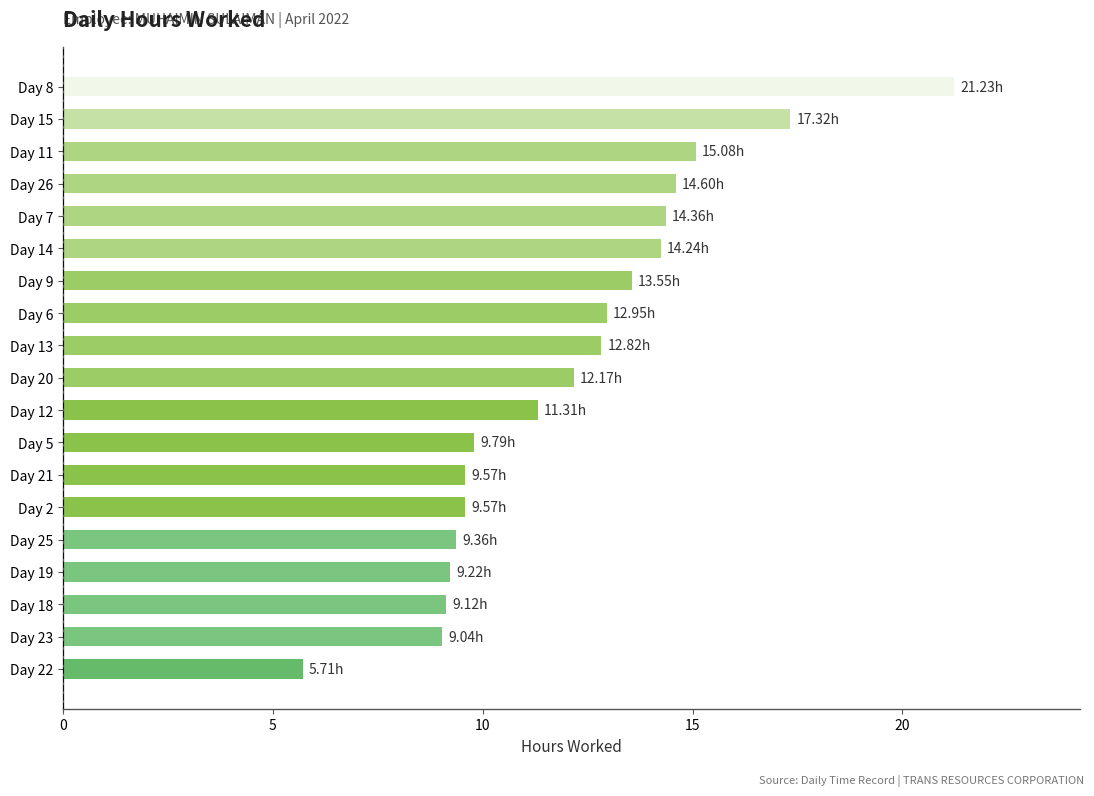

How many categories are shown in the chart?

19